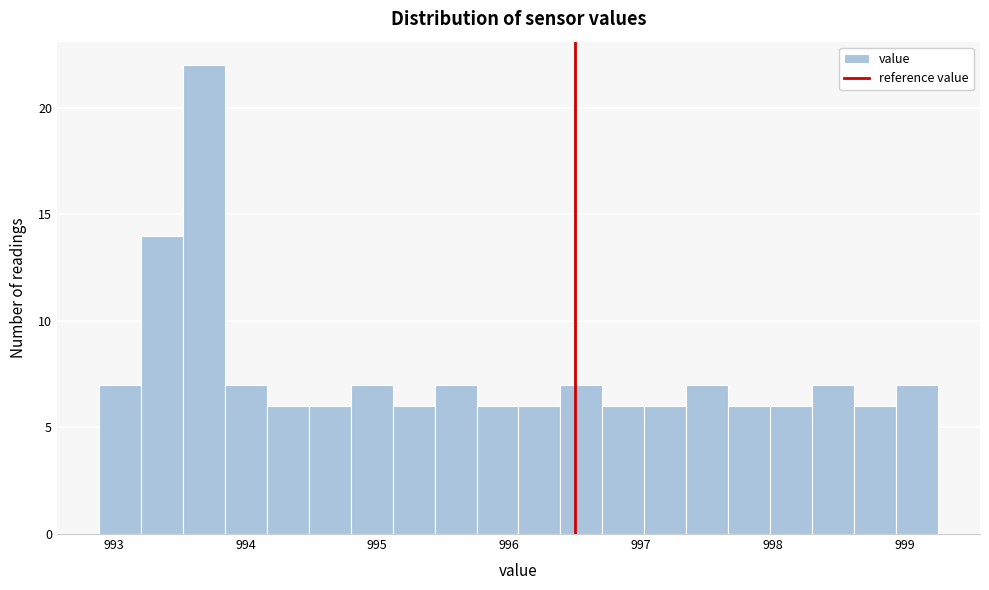

Read against the x-axis, roughly where is the centre of the tallest bar?

993.7